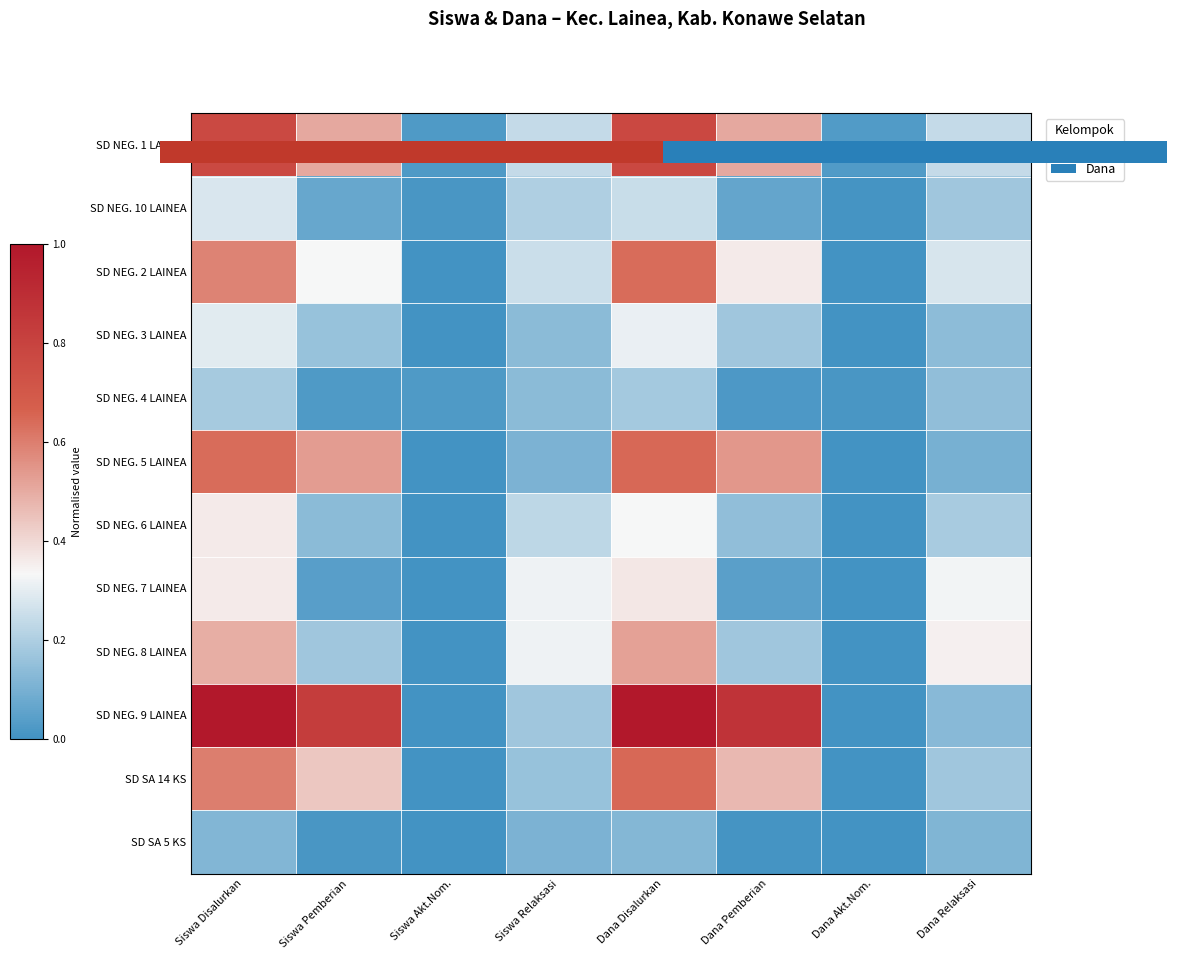

Count the number of categories in the chart.

8